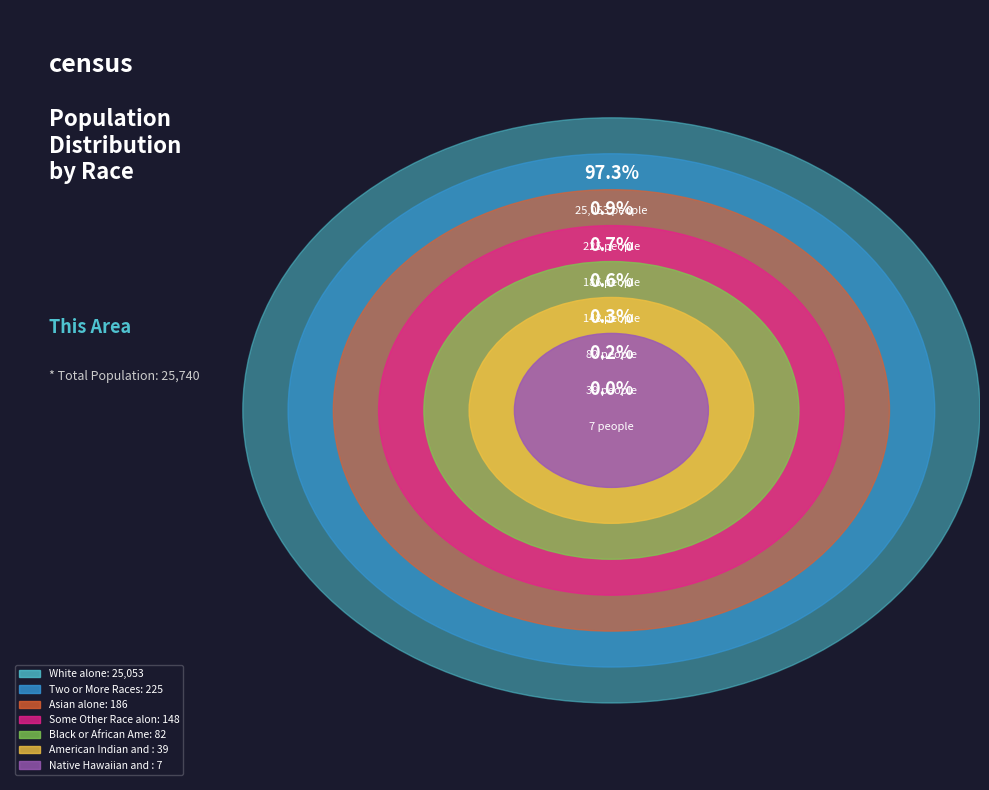

Which slice represents more than half of the pie?

White alone